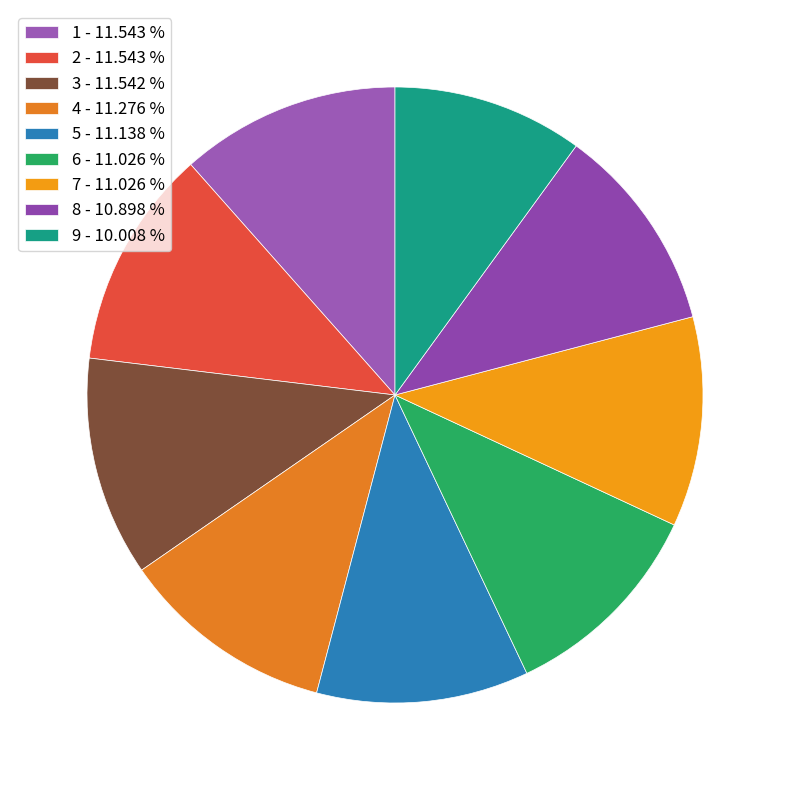

What portion of the pie excludes 5?

88.9%